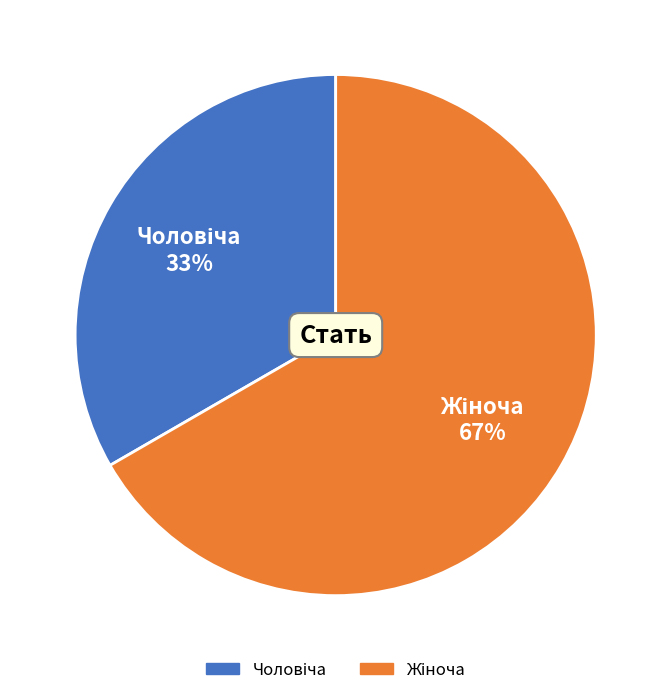

To the nearest percent, what is the average slice percentage?

50%